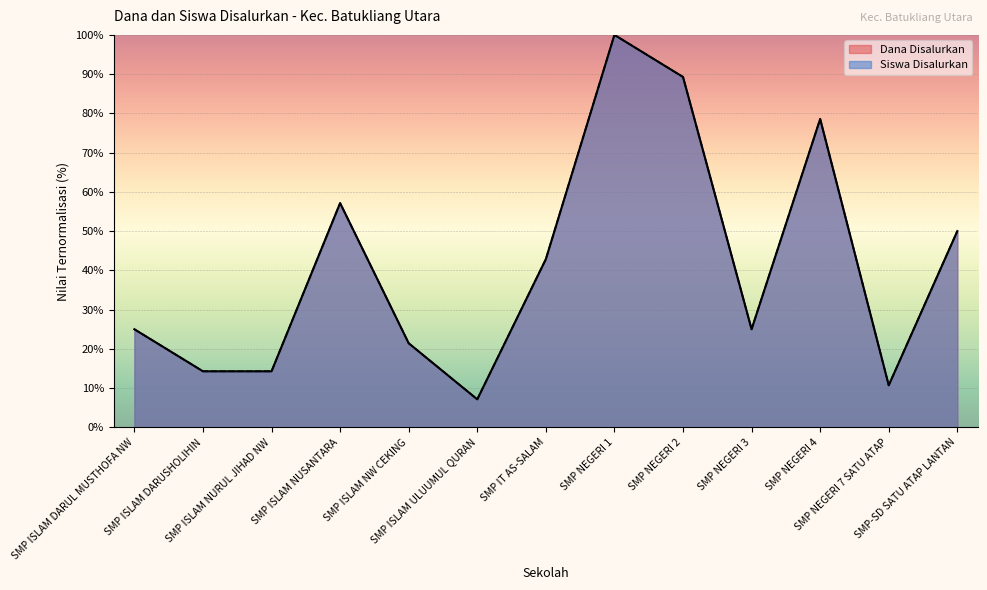

What is the average value of the Siswa Disalurkan series?

41.2